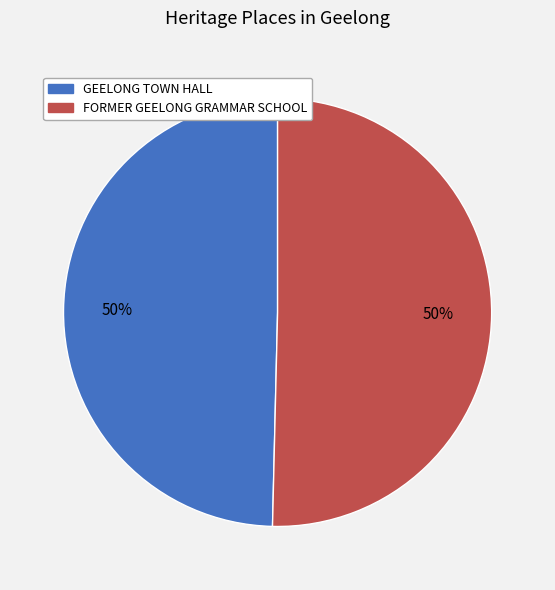

True or false: GEELONG TOWN HALL accounts for 50% of the total.

True